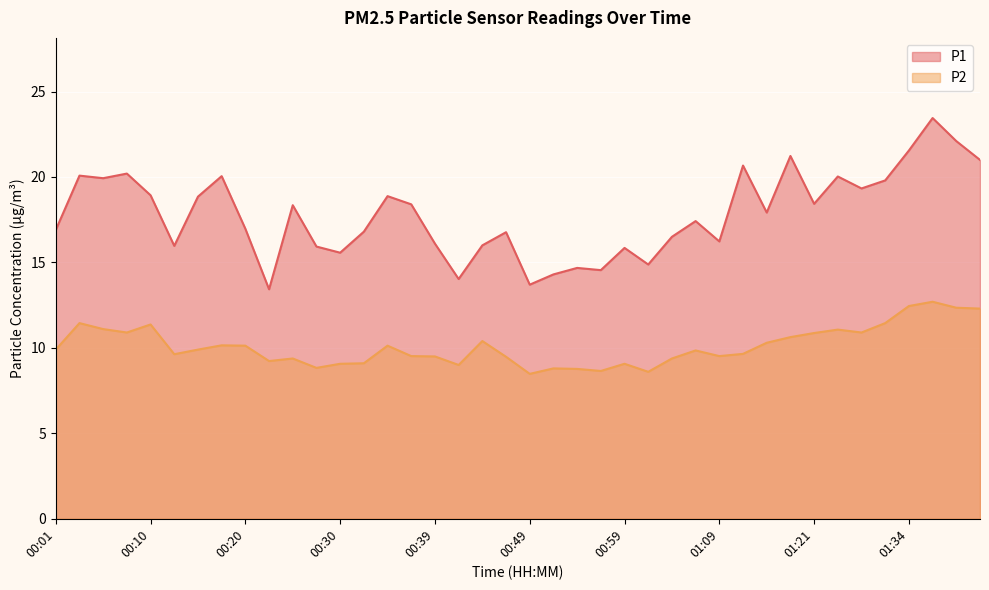

At which category does P1 reach its first local peak?

00:03